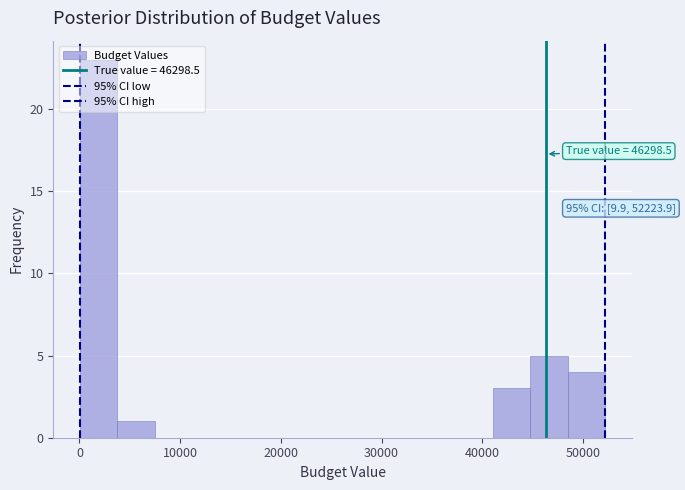

Around what value on the x-axis is the tallest bar? Give the approximate position of its centre, as read against the axis.

2000